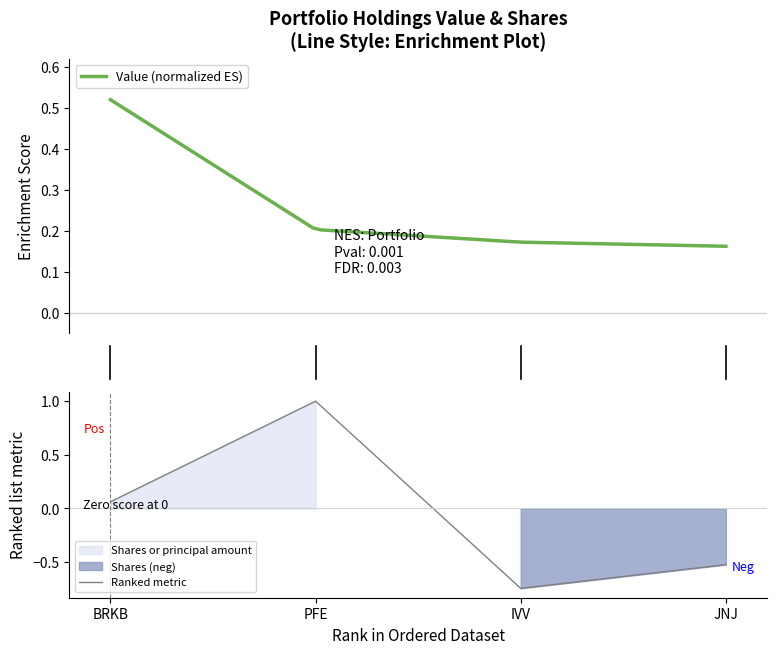

Reading right to left, list all the values displayed in this chart.

-0.5	-0.7	1.0	0.1